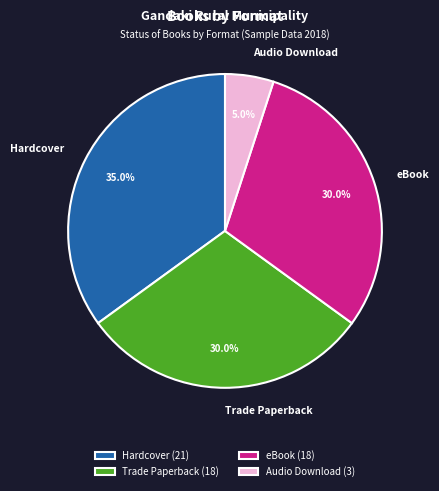

What is the ratio of the value at eBook to the value at Audio Download?

6.0